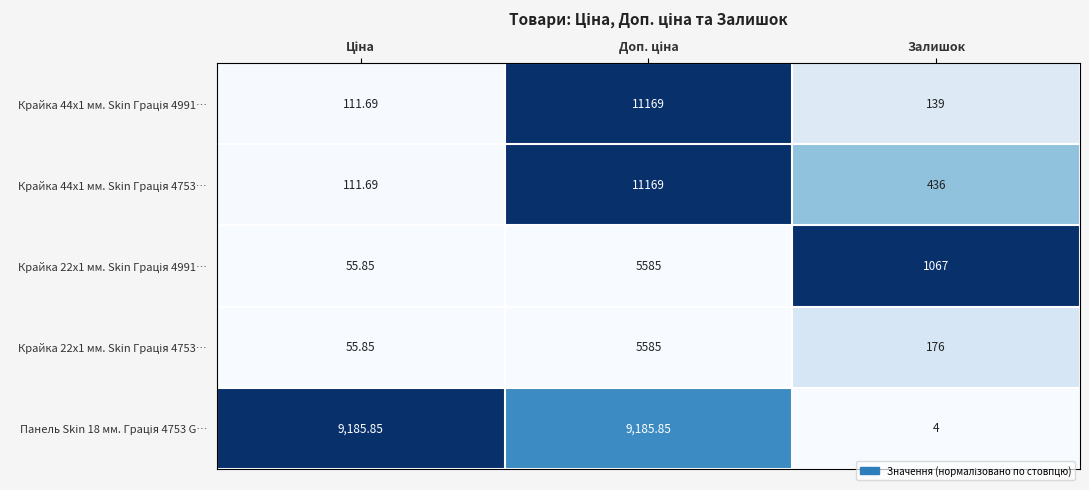

How many data points does each series have?

3